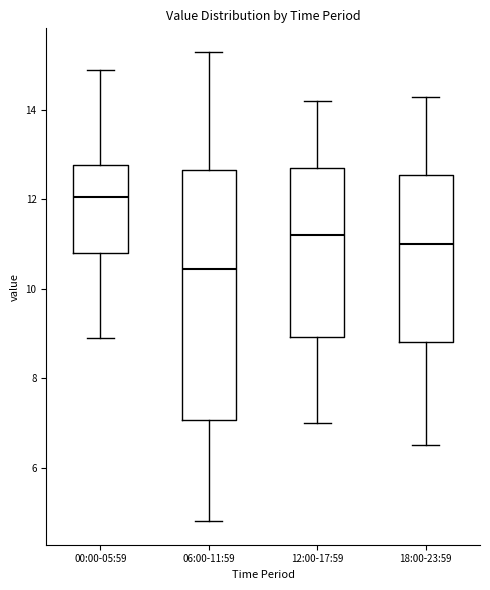

Which box's median line is the lowest?

06:00-11:59